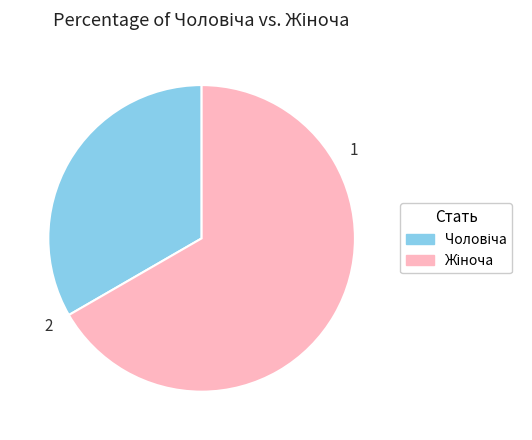

Count the number of slices in the pie.

2